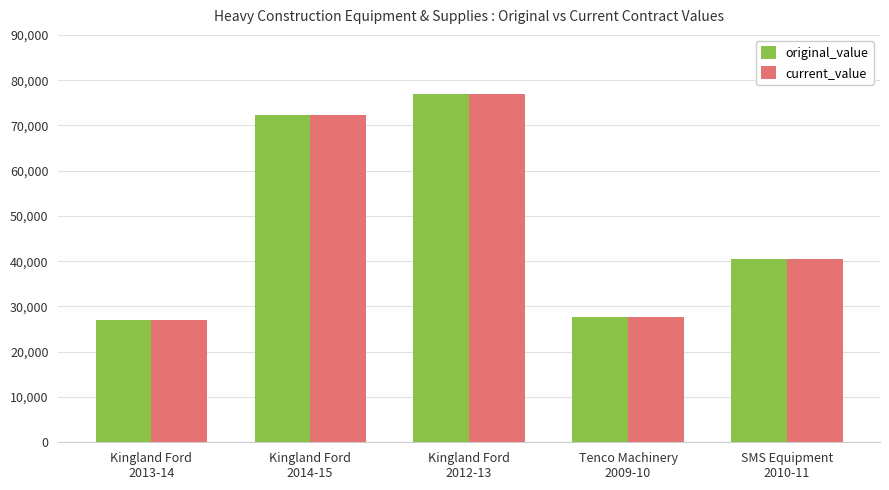

What are all the series names shown in the legend?

original_value, current_value